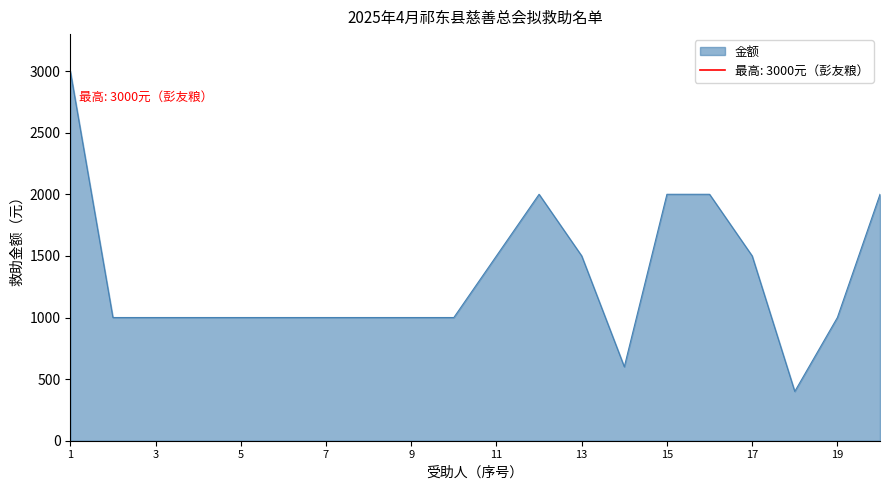

Is it true that the value at 周益保 is 600?

True